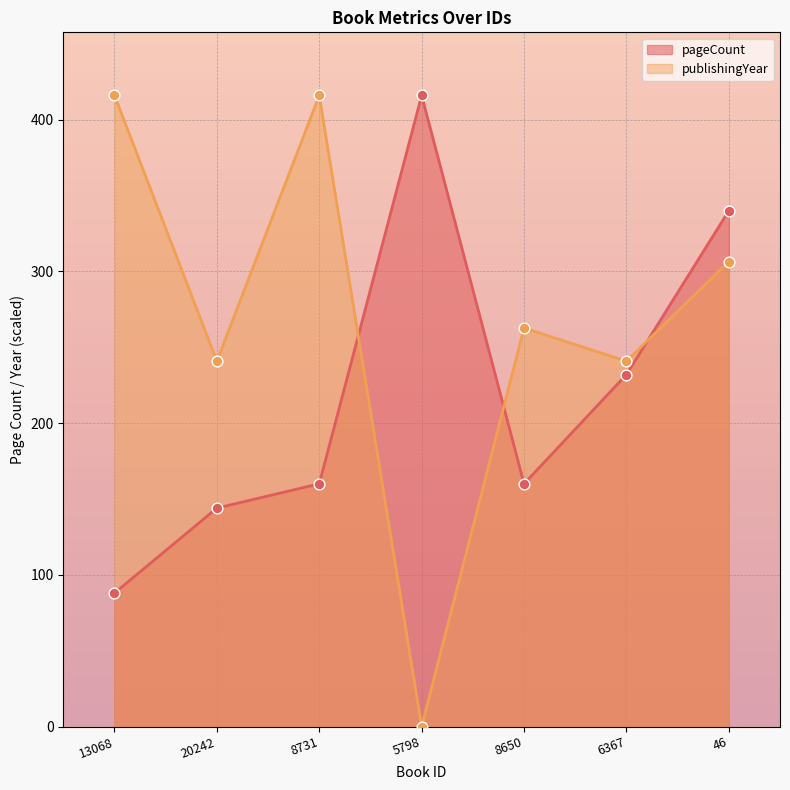

Which series has the widest spread of Y values?

publishingYear